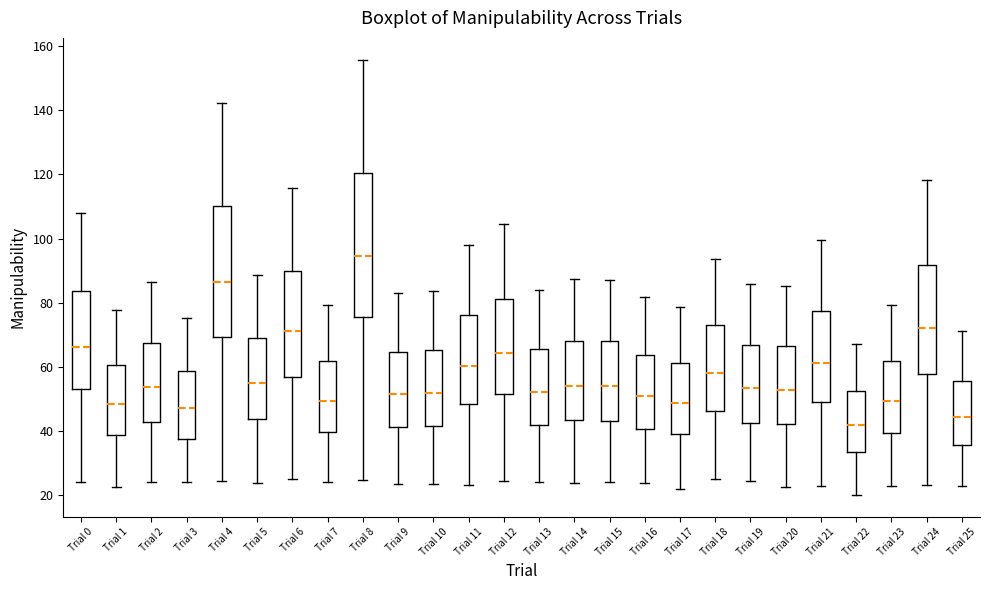

Reading left to right, transcribe this box plot: for each box, give where its median line is, the range the box spans, and where its two whiskers end, as read against the y-axis. The values are not printed on the chart, so give them approximately, as read against the axis.

Trial 0: median 66, box 54 to 84, whiskers 24 to 108
Trial 1: median 48, box 38 to 60, whiskers 22 to 78
Trial 2: median 54, box 42 to 68, whiskers 24 to 86
Trial 3: median 48, box 38 to 58, whiskers 24 to 76
Trial 4: median 86, box 70 to 110, whiskers 24 to 142
Trial 5: median 54, box 44 to 68, whiskers 24 to 88
Trial 6: median 72, box 56 to 90, whiskers 26 to 116
Trial 7: median 50, box 40 to 62, whiskers 24 to 80
Trial 8: median 94, box 76 to 120, whiskers 24 to 156
Trial 9: median 52, box 42 to 64, whiskers 24 to 84
Trial 10: median 52, box 42 to 66, whiskers 24 to 84
Trial 11: median 60, box 48 to 76, whiskers 24 to 98
Trial 12: median 64, box 52 to 82, whiskers 24 to 104
Trial 13: median 52, box 42 to 66, whiskers 24 to 84
Trial 14: median 54, box 44 to 68, whiskers 24 to 88
Trial 15: median 54, box 44 to 68, whiskers 24 to 88
Trial 16: median 50, box 40 to 64, whiskers 24 to 82
Trial 17: median 48, box 40 to 62, whiskers 22 to 78
Trial 18: median 58, box 46 to 72, whiskers 24 to 94
Trial 19: median 54, box 42 to 66, whiskers 24 to 86
Trial 20: median 52, box 42 to 66, whiskers 22 to 86
Trial 21: median 62, box 50 to 78, whiskers 22 to 100
Trial 22: median 42, box 34 to 52, whiskers 20 to 68
Trial 23: median 50, box 40 to 62, whiskers 22 to 80
Trial 24: median 72, box 58 to 92, whiskers 24 to 118
Trial 25: median 44, box 36 to 56, whiskers 22 to 72